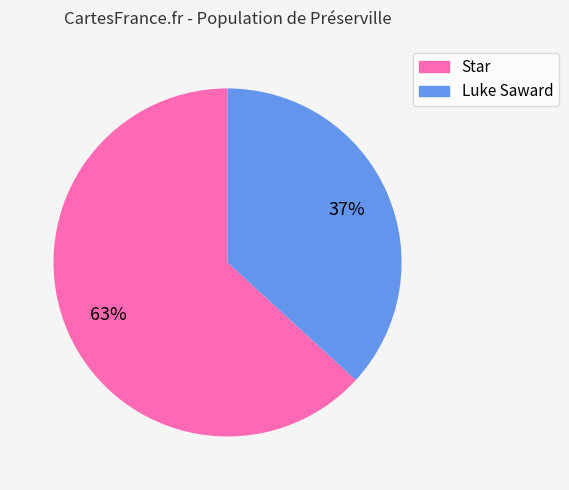

Rank the categories by value from highest to lowest.

Star, Luke Saward